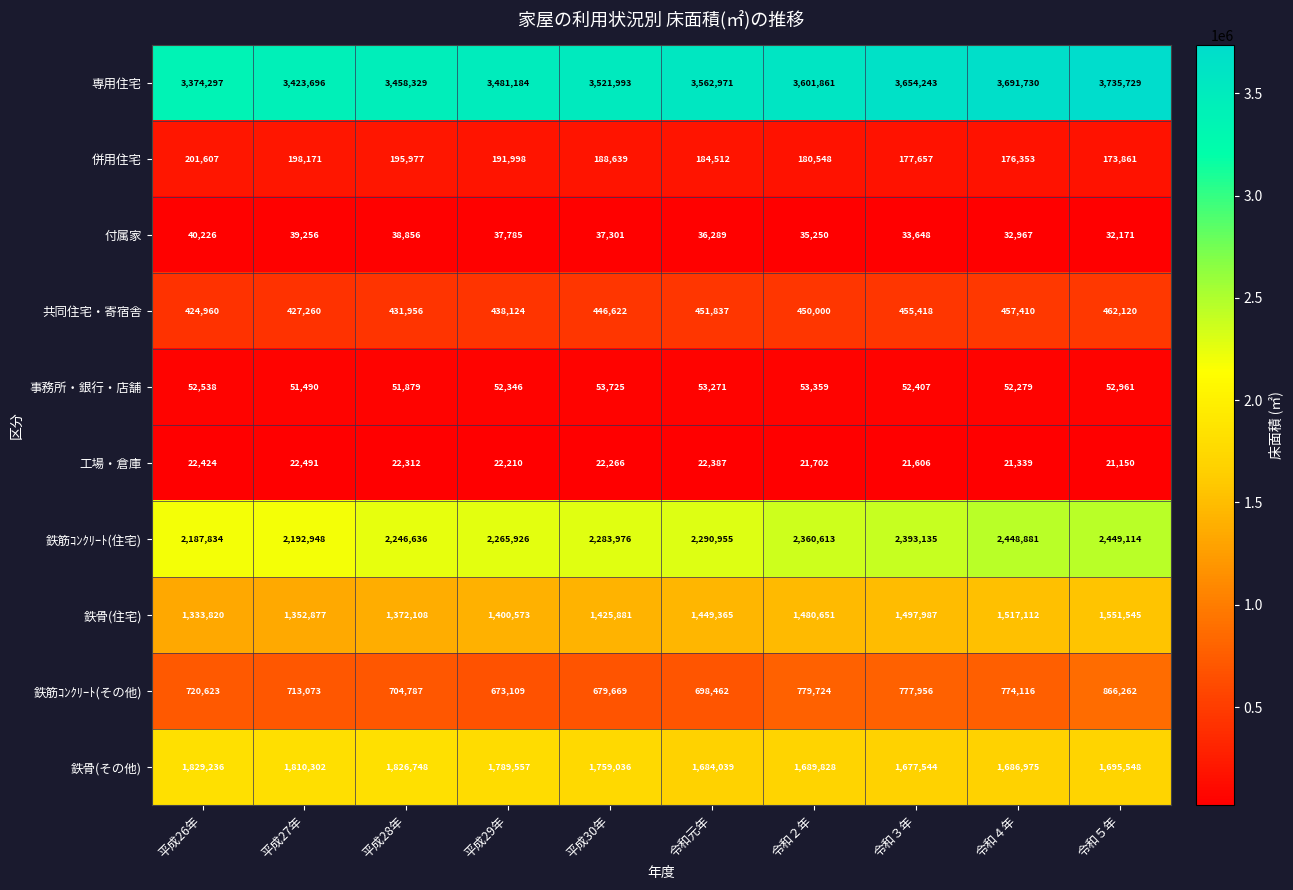

At which label does 専用住宅 reach its minimum?

平成26年